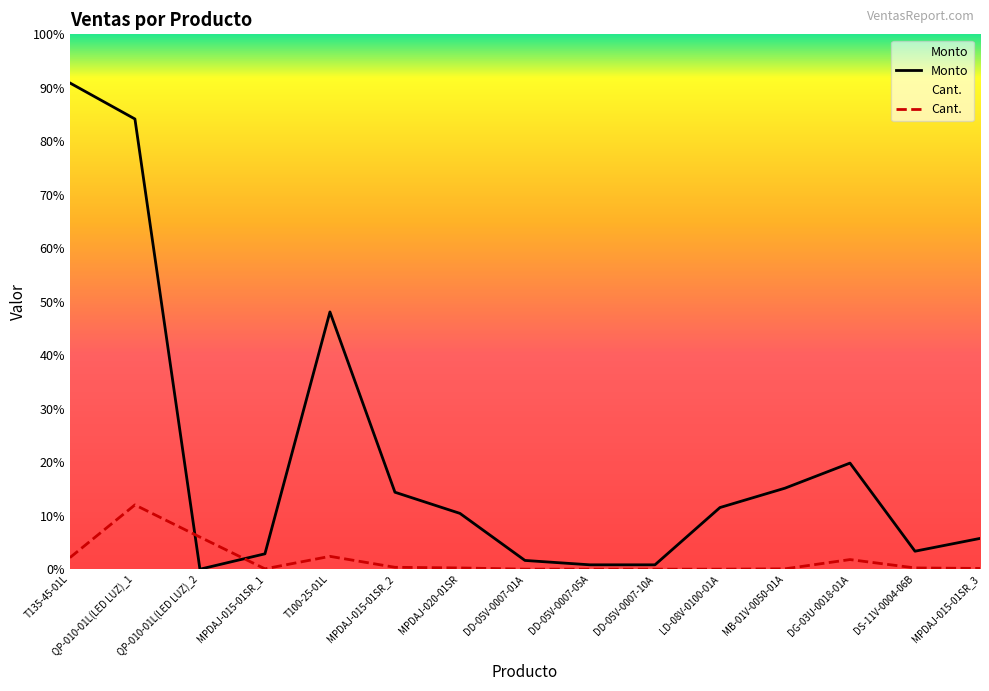

Where is the first local minimum for Monto?

QP-010-01L(LED LUZ)_2